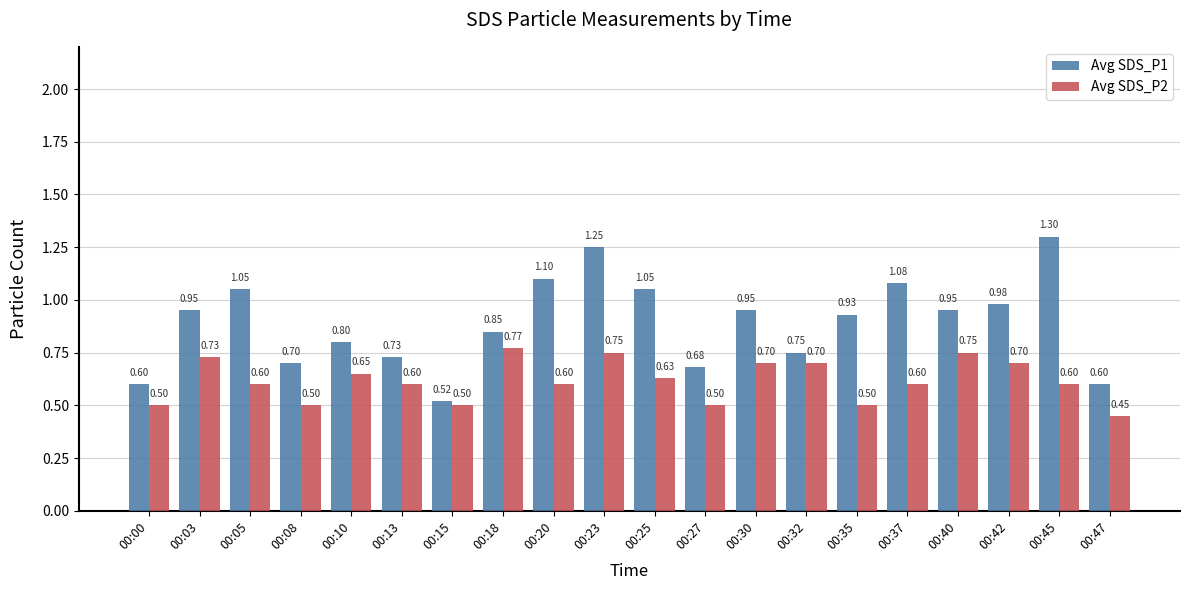

What is the value of the Avg SDS_P2 bar at the 1st from the left?

0.5